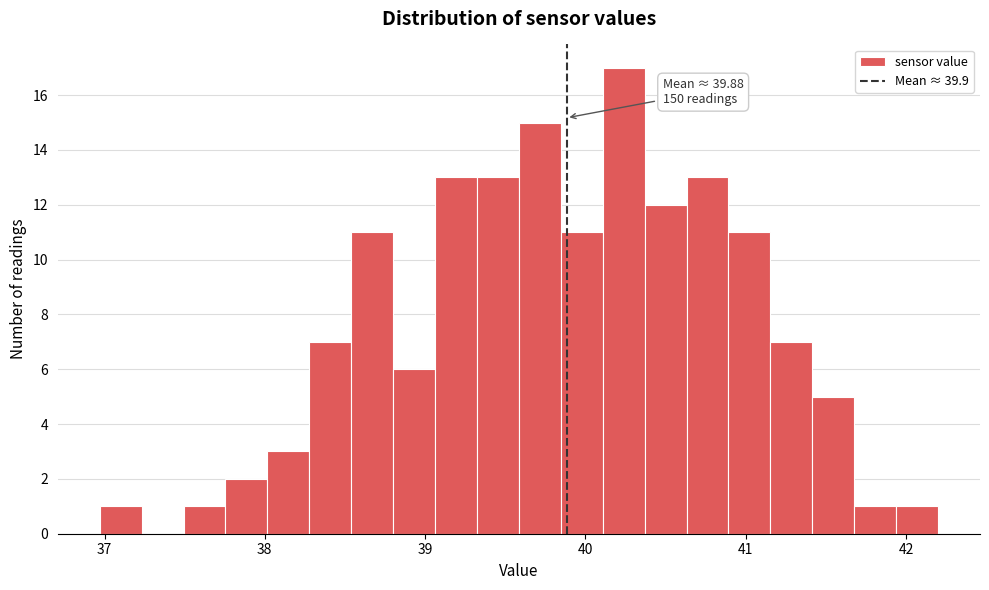

Read against the x-axis, roughly where is the centre of the tallest bar?

40.2